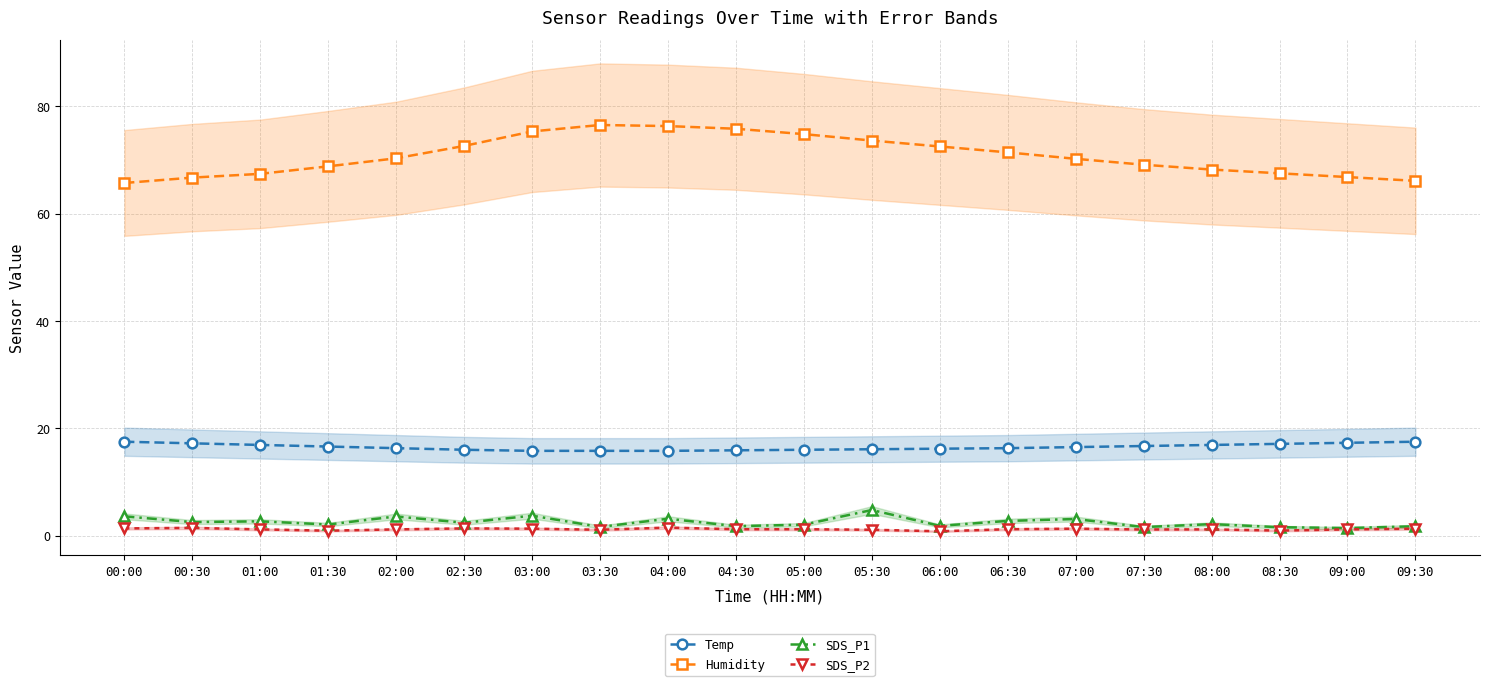

Does the chart have visible grid lines?

Yes